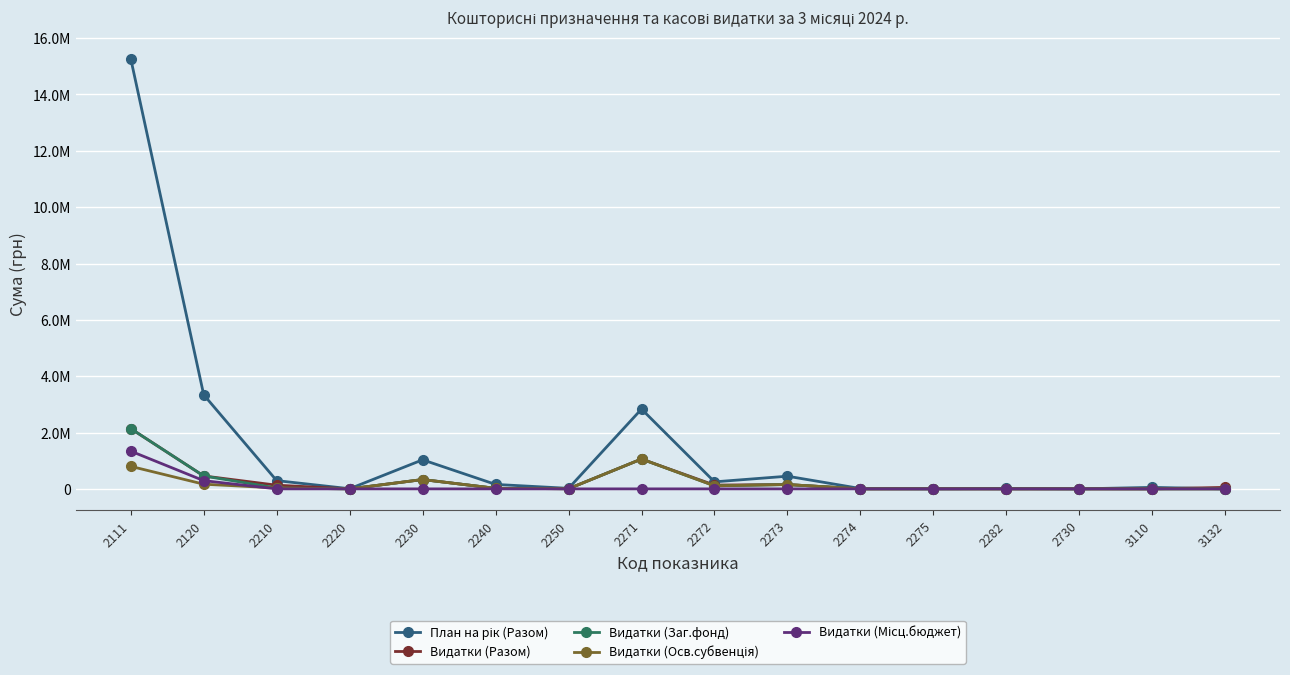

Does the chart have visible grid lines?

Yes